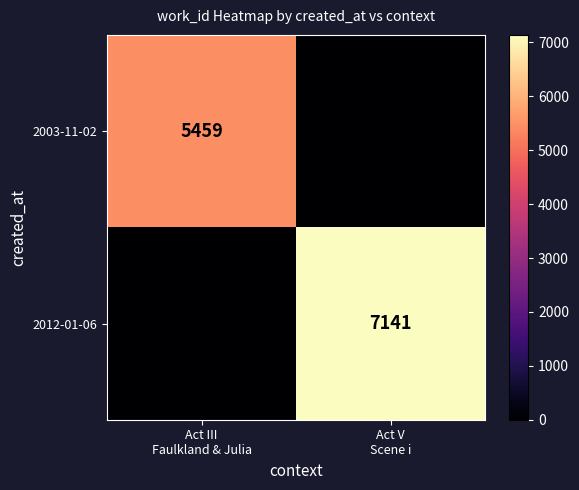

List the series in order of their peak value, lowest first.

2003-11-02, 2012-01-06